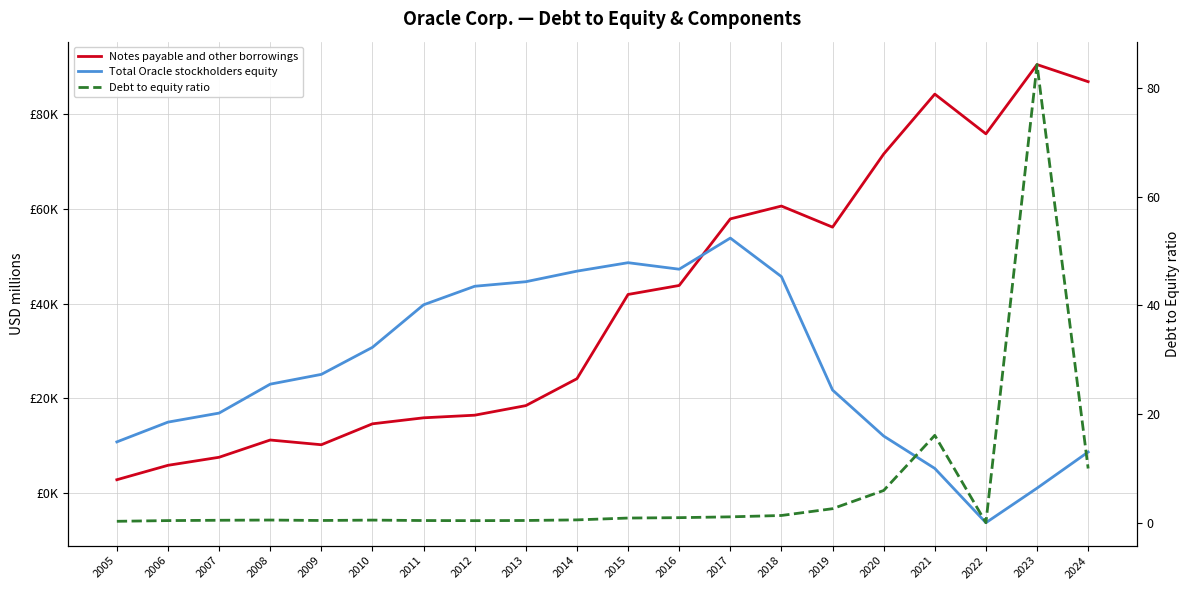

True or false: Debt to equity ratio and Notes payable and other borrowings cross at least once.

False